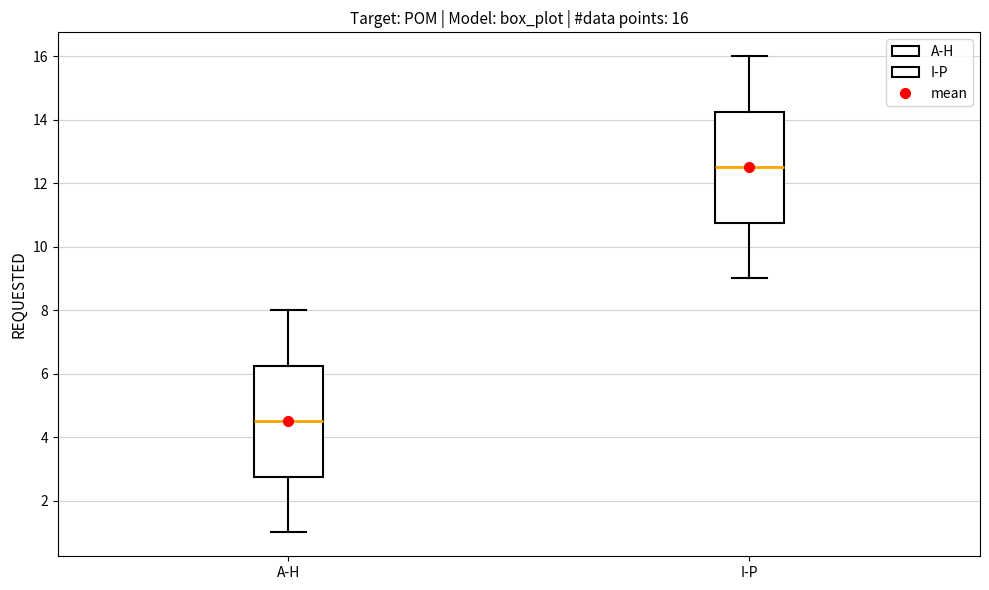

Which box's median line is the lowest?

A-H